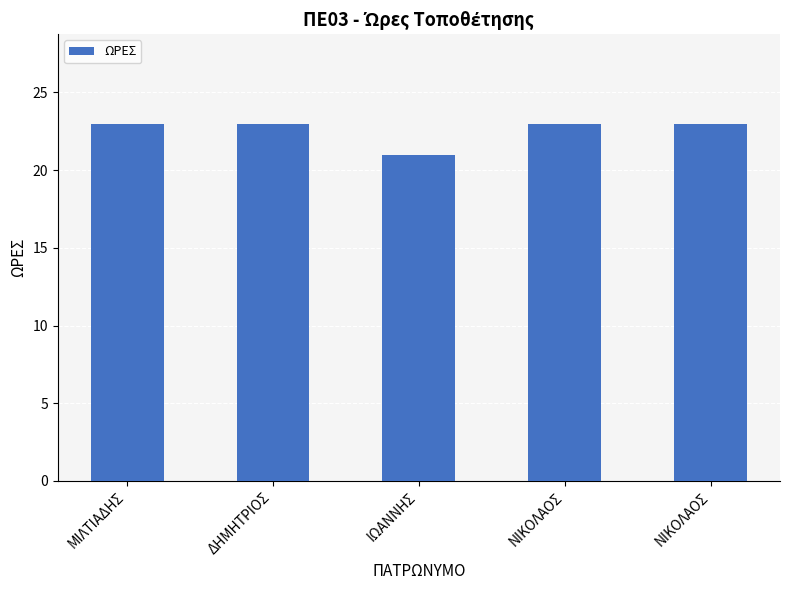

Does the chart contain any negative values?

No